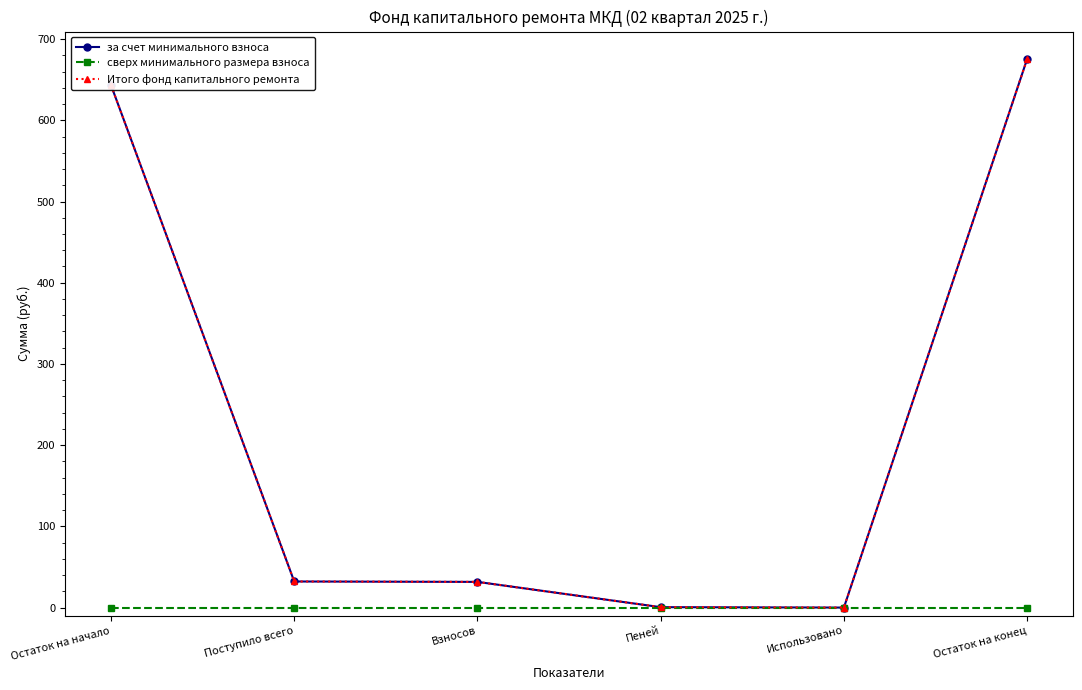

Between Поступило всего and Взносов, which is larger?

Поступило всего